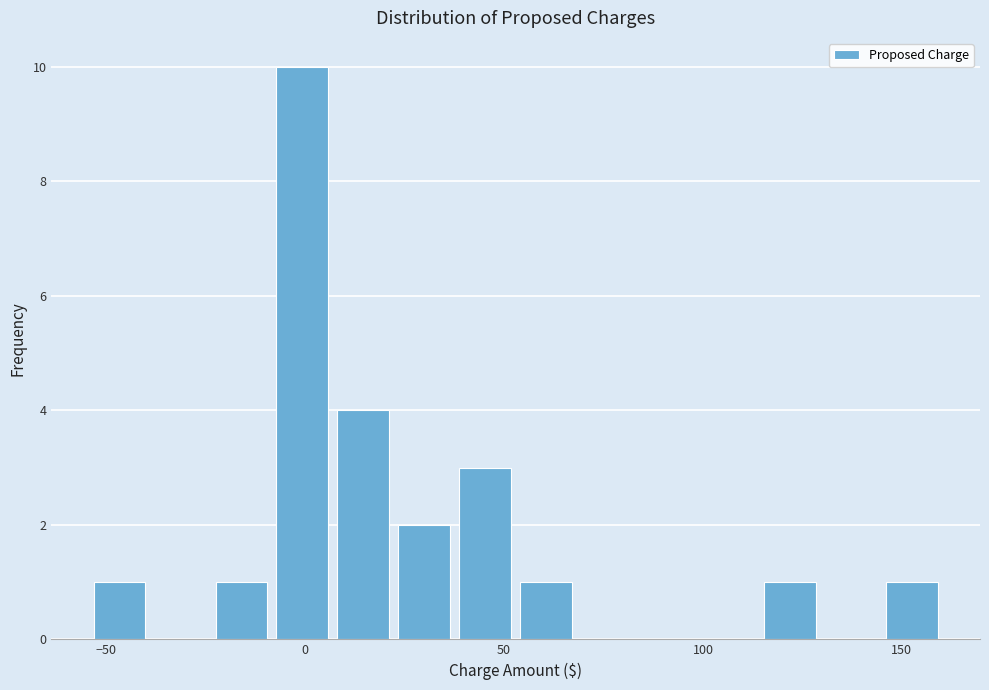

Around what value on the x-axis is the tallest bar? Give the approximate position of its centre, as read against the axis.

0